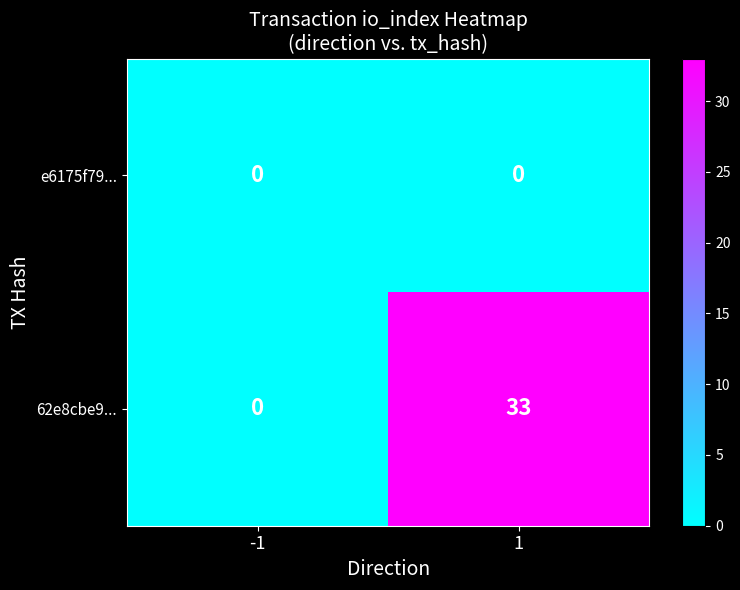

What is the difference between the 62e8cbe9... values at -1 and 1?

33